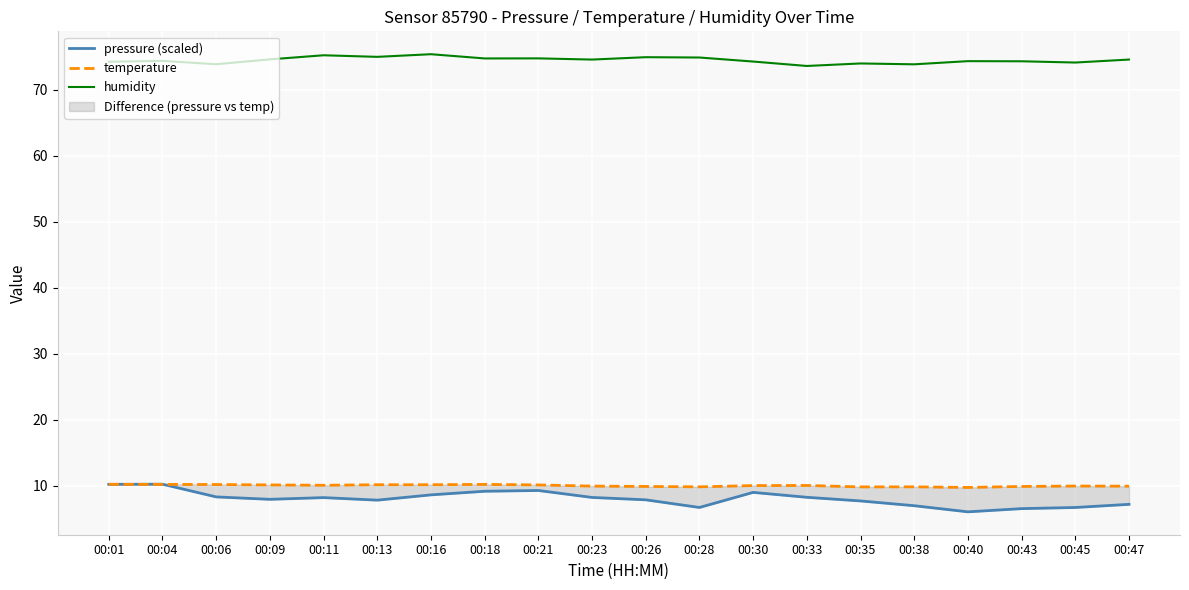

The humidity series shows 32.1 at 00:01. True or false?

False